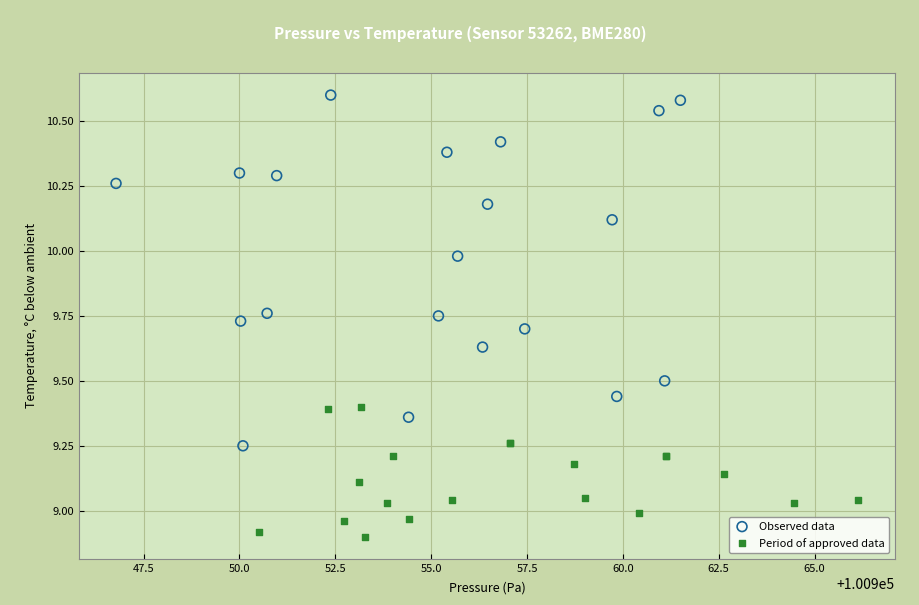

Which series contains the lowest Y value?

Period of approved data